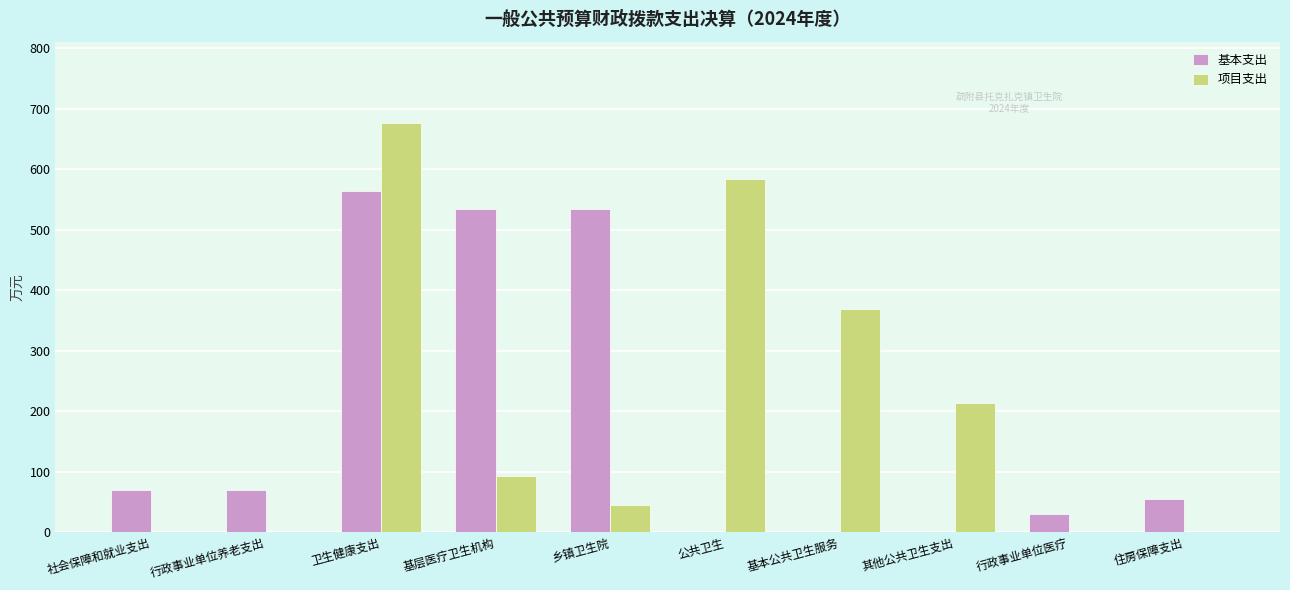

True or false: 基本支出 has a value of 70.0 at 行政事业单位养老支出.

True